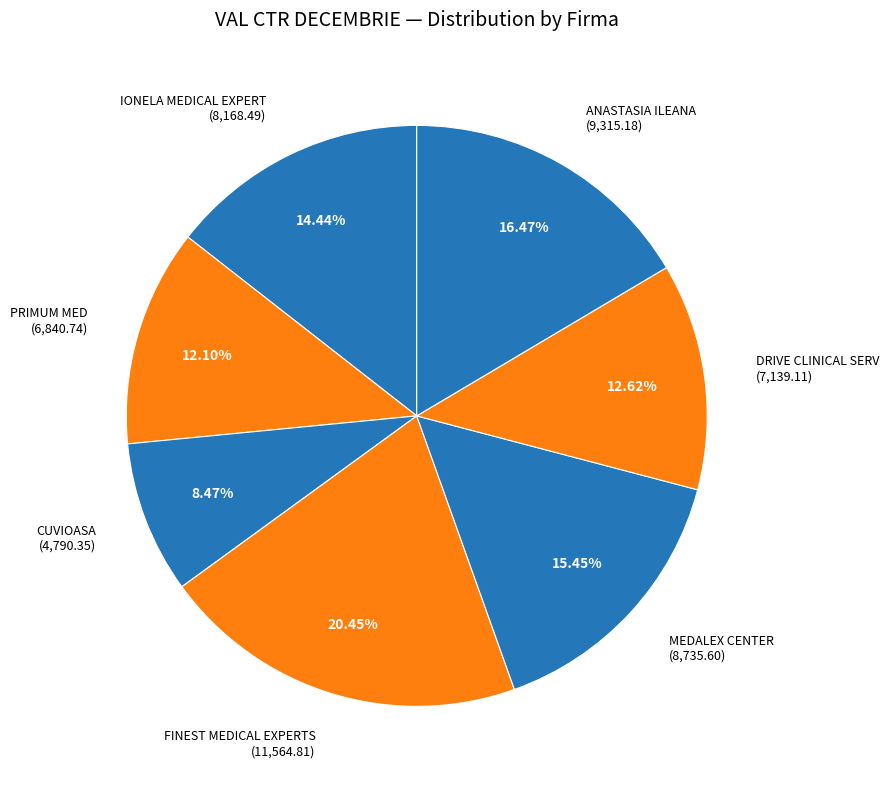

Does ANASTASIA ILEANA account for over 50% of the chart?

No